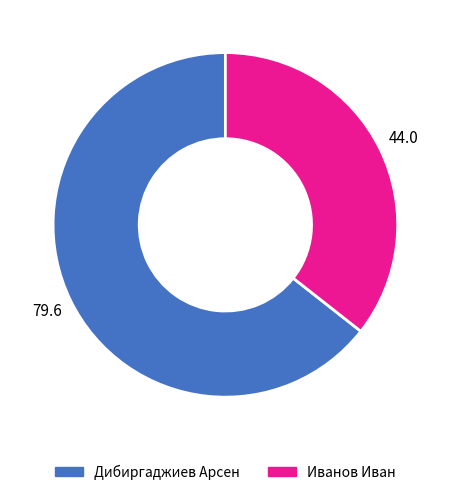

Rank the categories by value from highest to lowest.

Дибиргаджиев Арсен, Иванов Иван